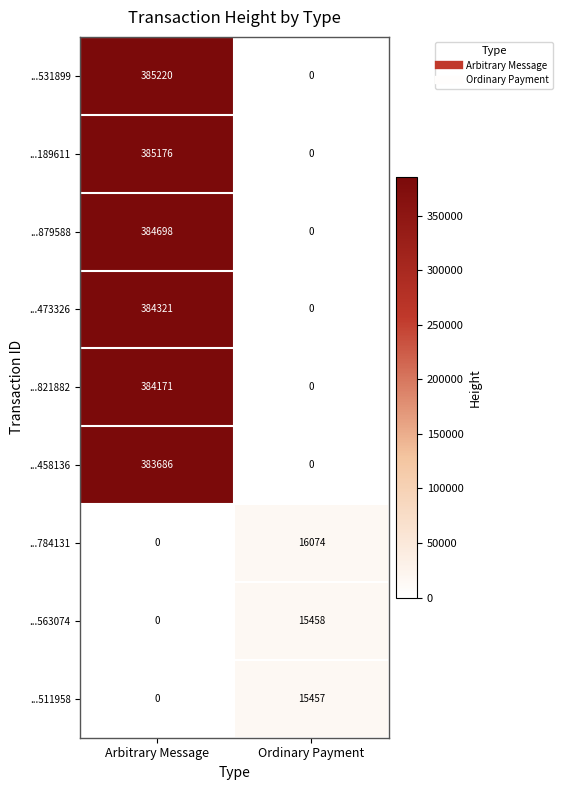

Reading right to left, what are all the values shown in this chart?

...531899: Ordinary Payment=0	Arbitrary Message=385220
...189611: Ordinary Payment=0	Arbitrary Message=385176
...879588: Ordinary Payment=0	Arbitrary Message=384698
...473326: Ordinary Payment=0	Arbitrary Message=384321
...821882: Ordinary Payment=0	Arbitrary Message=384171
...458136: Ordinary Payment=0	Arbitrary Message=383686
...784131: Ordinary Payment=16074	Arbitrary Message=0
...563074: Ordinary Payment=15458	Arbitrary Message=0
...511958: Ordinary Payment=15457	Arbitrary Message=0